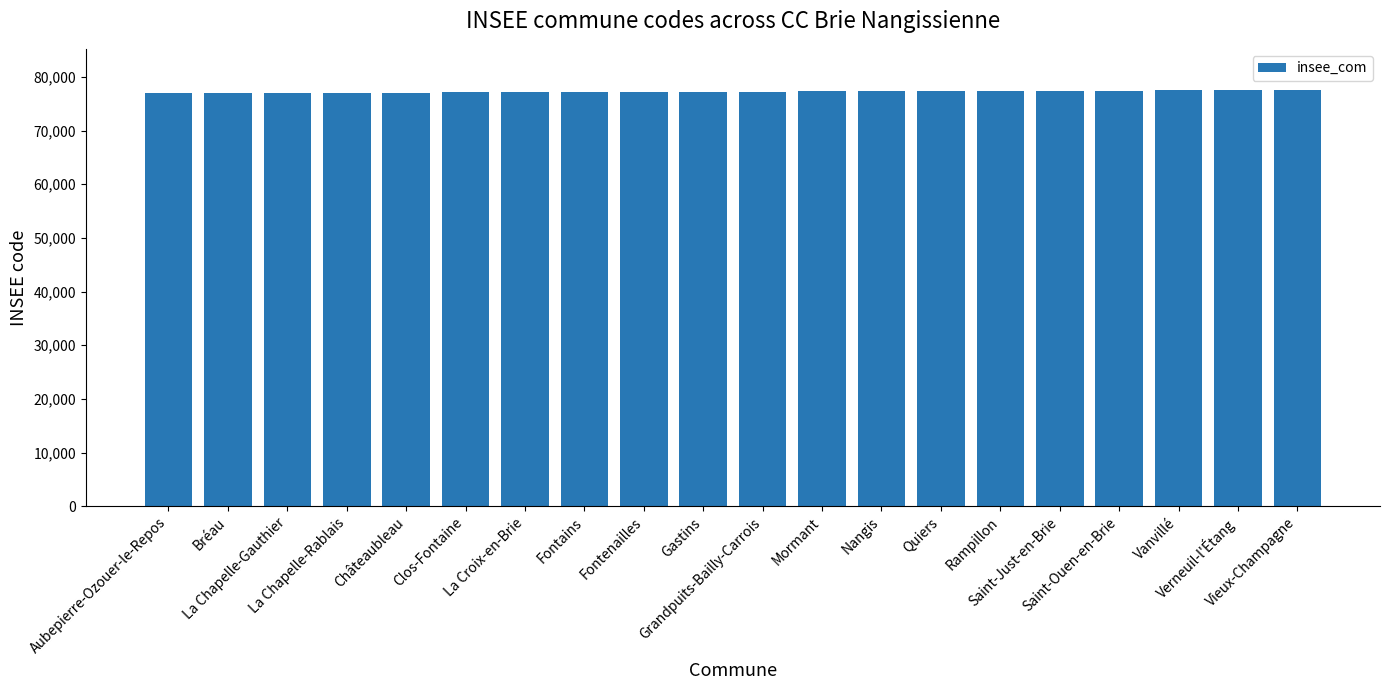

What is the greatest value displayed?

77496